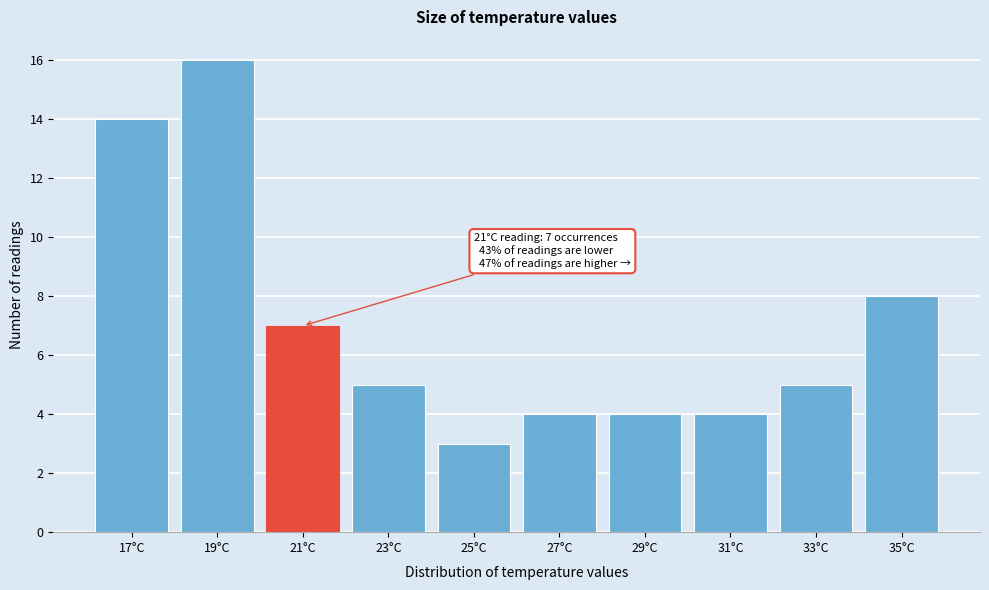

Reading right to left, list all the values displayed in this chart.

35°C=8	33°C=5	31°C=4	29°C=4	27°C=4	25°C=3	23°C=5	21°C=7	19°C=16	17°C=14